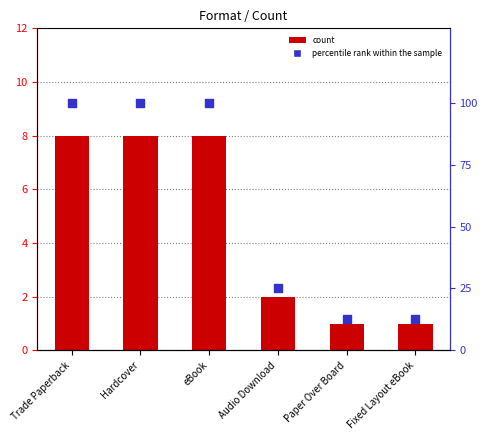

At which category is the sum across all series the highest?

Trade Paperback